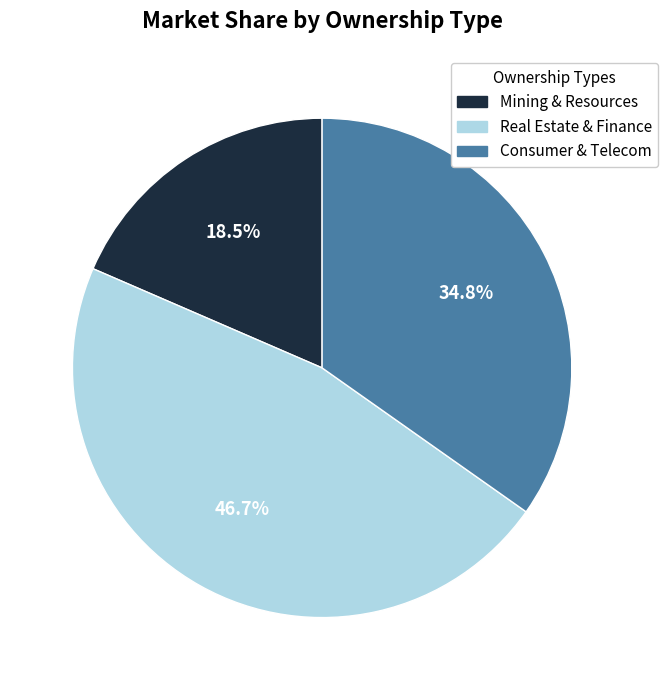

Is there a majority slice in this chart?

No